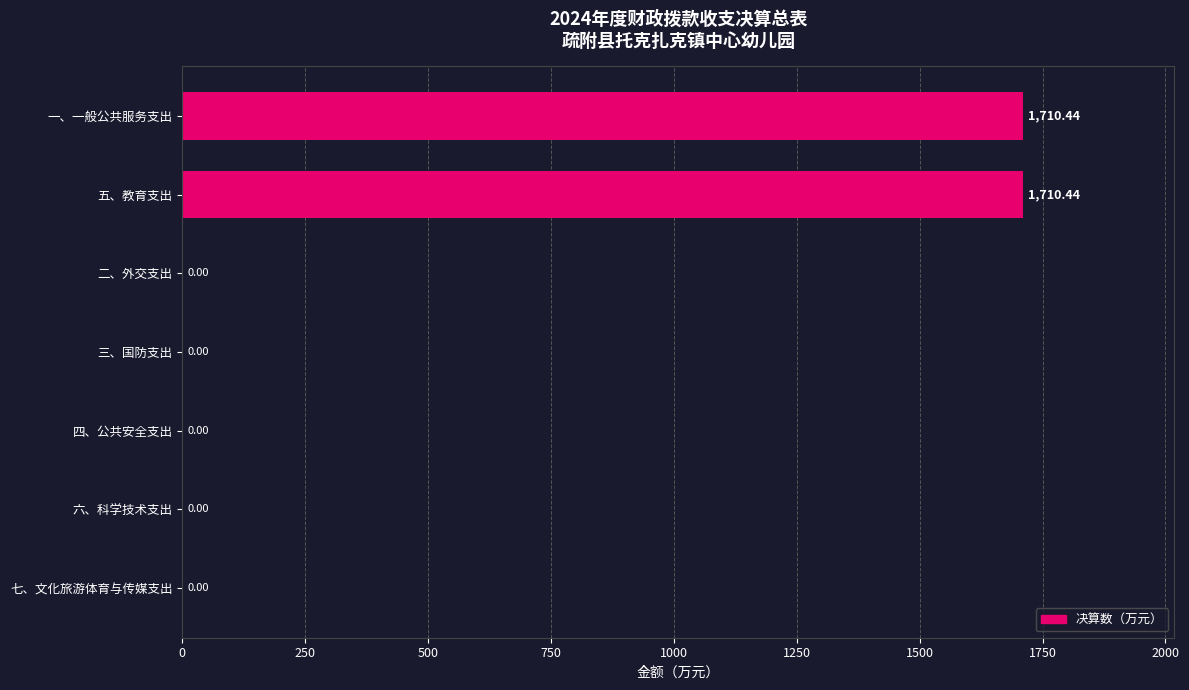

Count the number of data series in this chart.

1